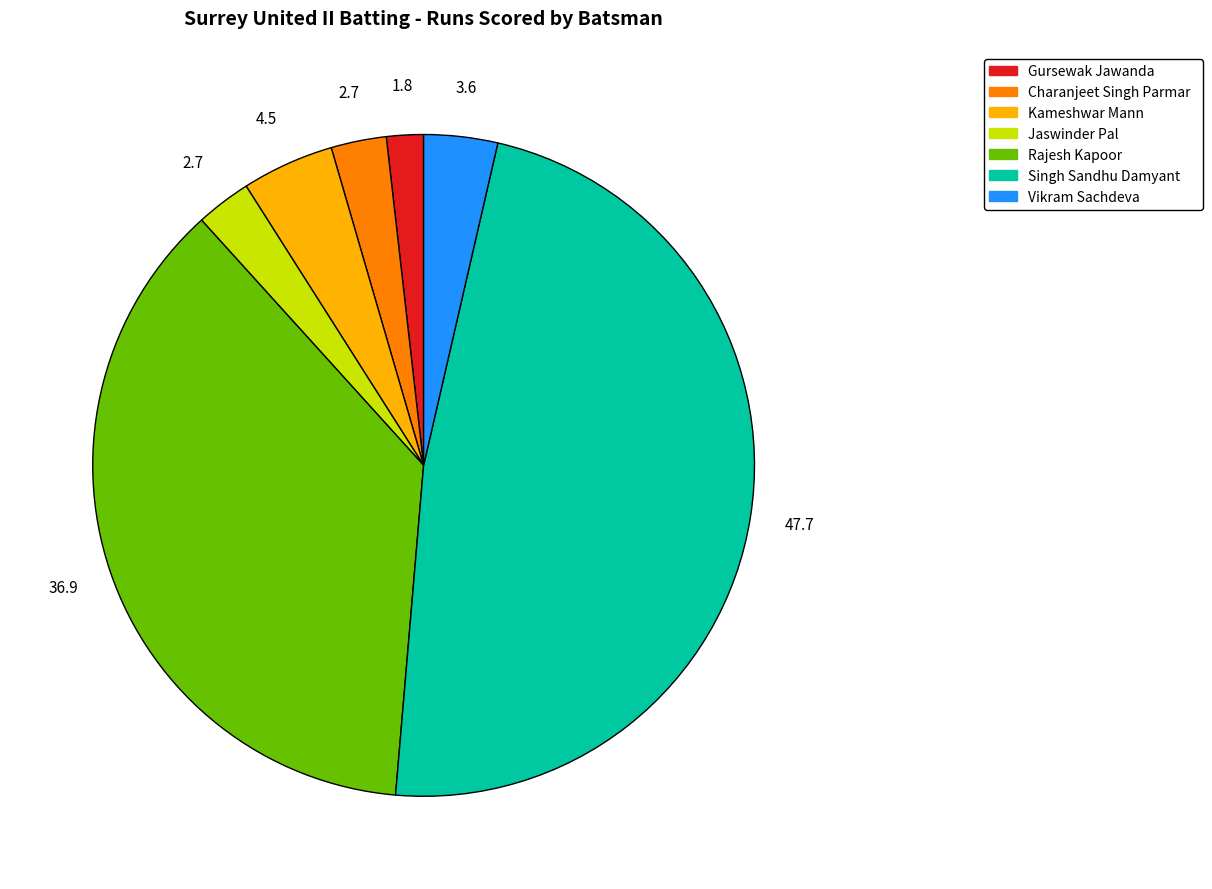

Which slice is the smallest?

Gursewak Jawanda